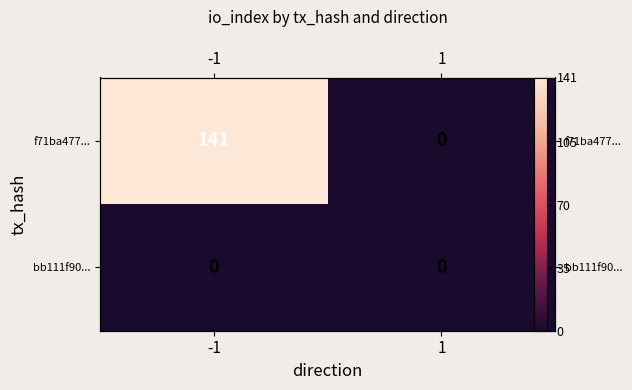

Is it true that f71ba477... equals 0 at 1?

True